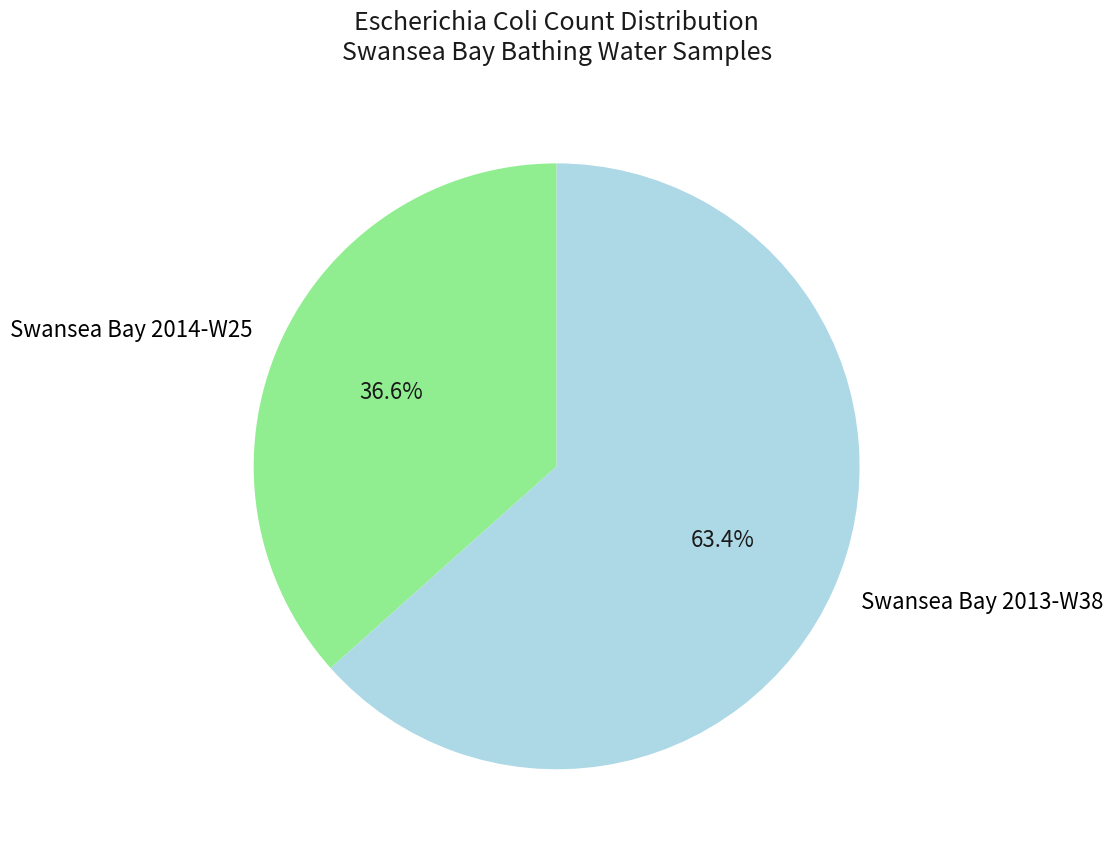

Which has a higher value, Swansea Bay 2014-W25 or Swansea Bay 2013-W38?

Swansea Bay 2013-W38